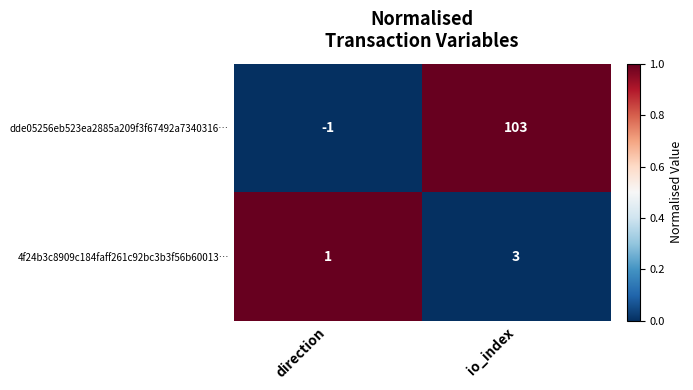

Which series changed the most between direction and io_index?

dde05256eb523ea2885a209f3f67492a7340316…